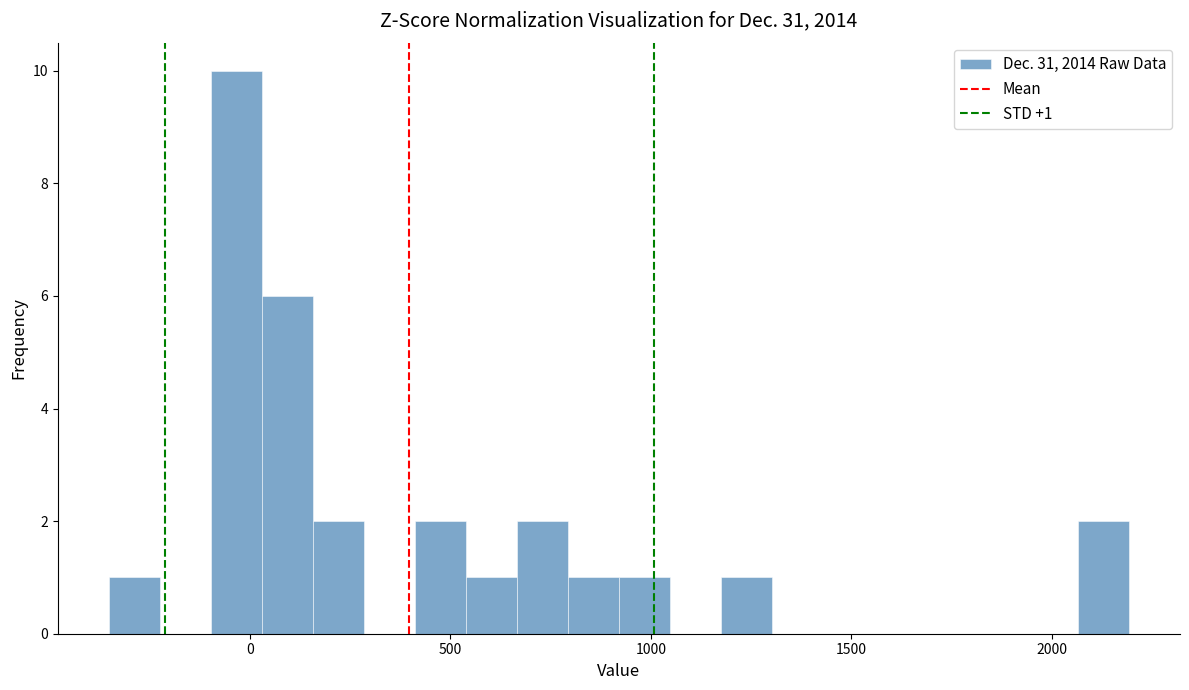

Around what value on the x-axis is the tallest bar? Give the approximate position of its centre, as read against the axis.

-50